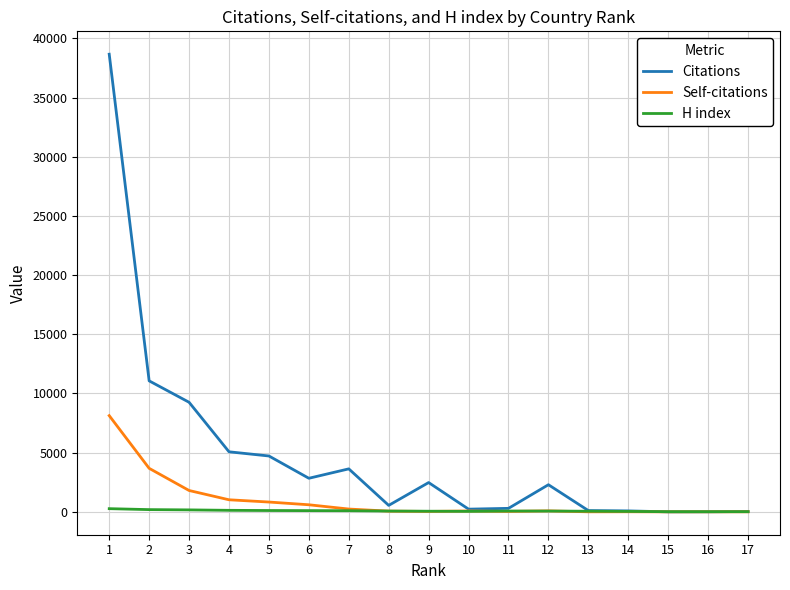

List the series in order of their peak value, highest first.

Citations, Self-citations, H index